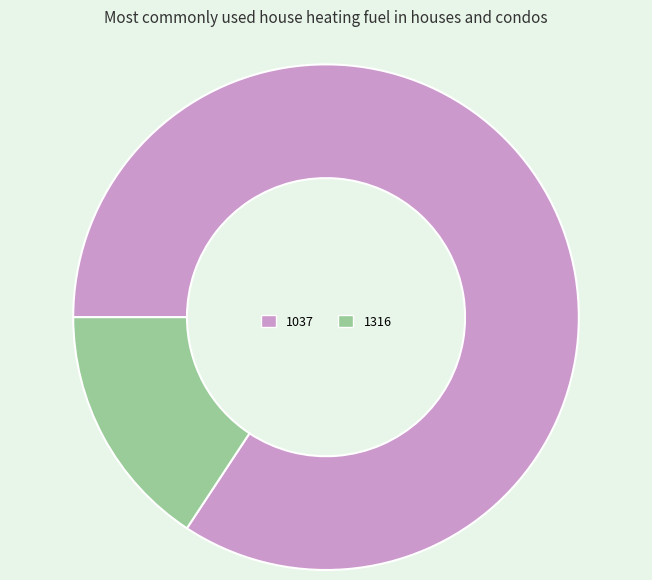

Rank the categories by value from highest to lowest.

1037, 1316